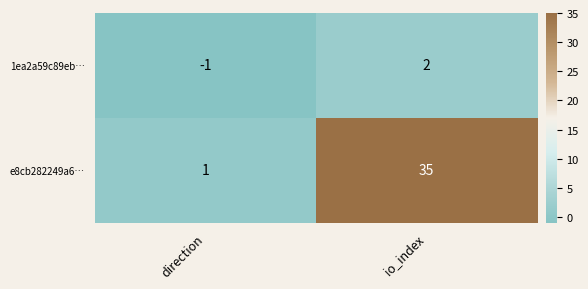

Rank the series by their average value, from highest to lowest.

e8cb282249a6…, 1ea2a59c89eb…